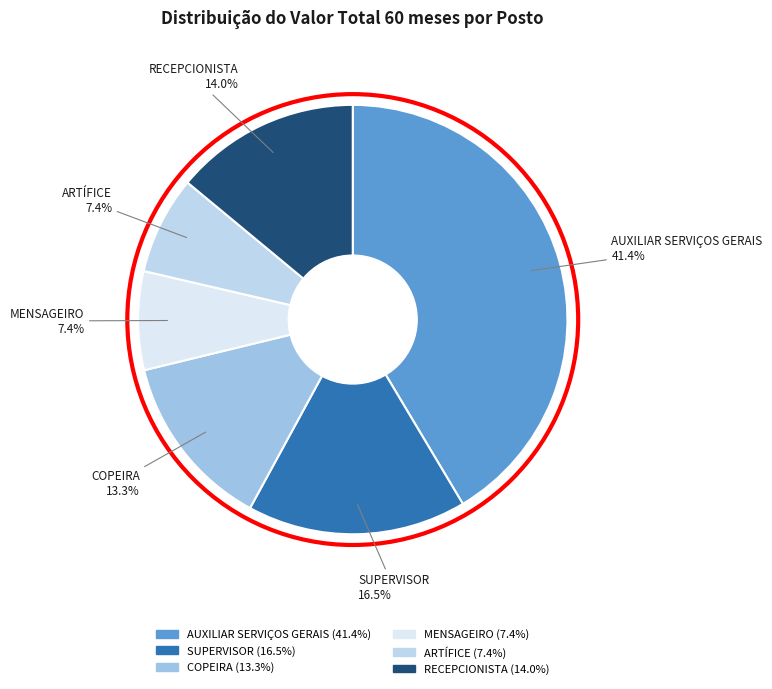

What is the ratio of the value at SUPERVISOR to the value at MENSAGEIRO?

2.2